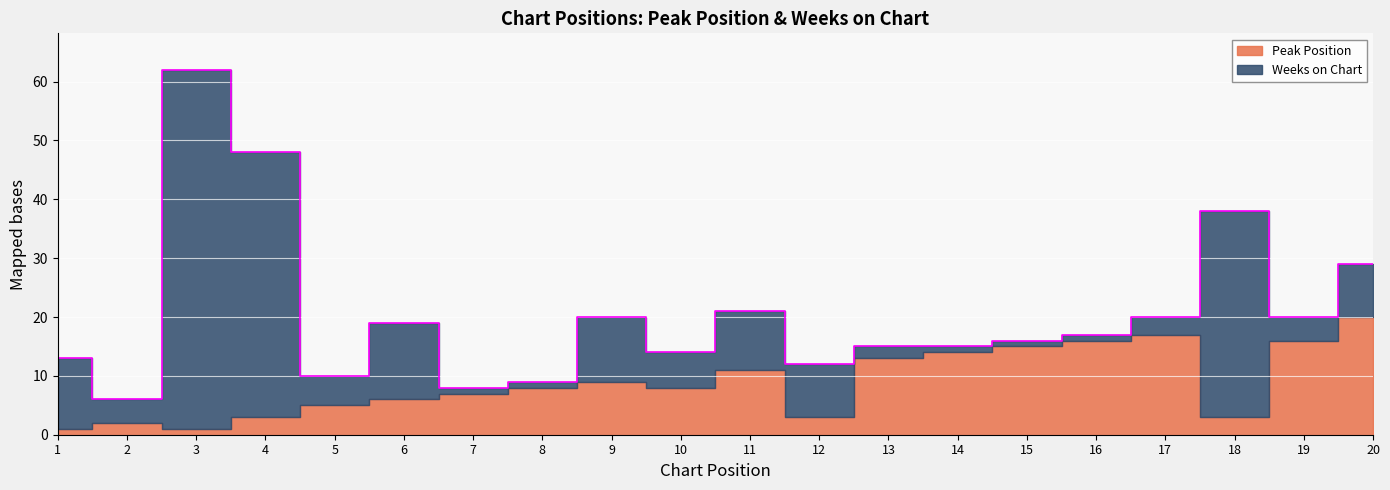

Count the number of categories in the chart.

20